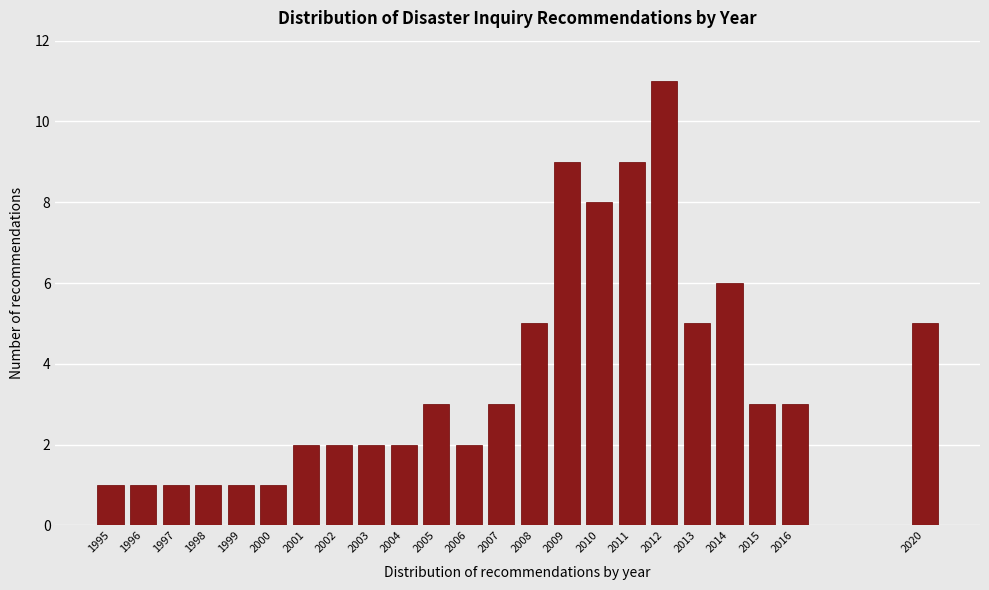

Reading right to left, what are all the values shown in this chart?

5	3	3	6	5	11	9	8	9	5	3	2	3	2	2	2	2	1	1	1	1	1	1